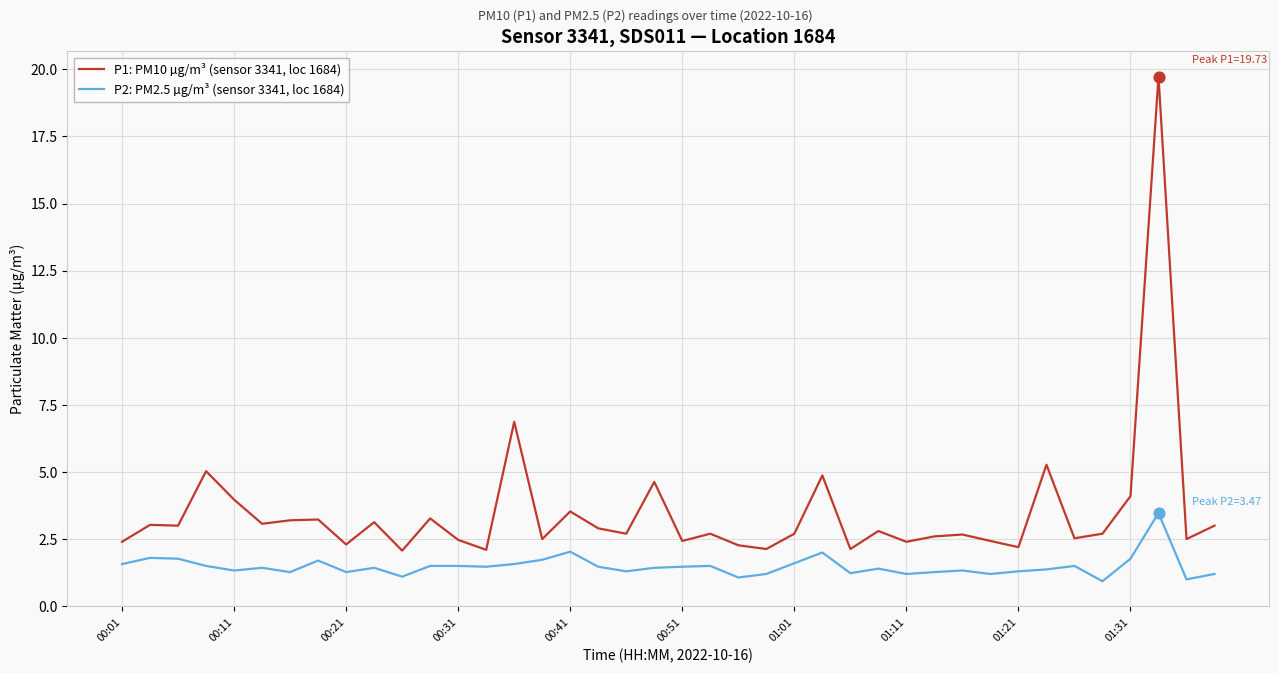

Which series has the largest total across all categories?

P1: PM10 µg/m³ (sensor 3341, loc 1684)